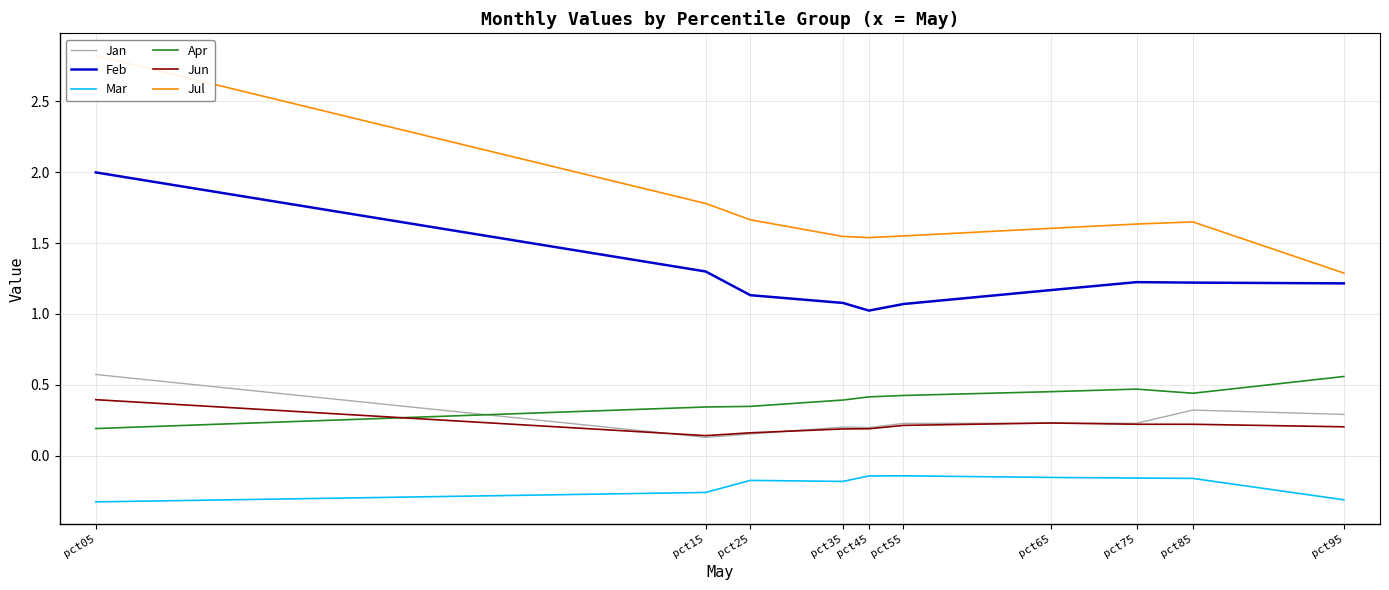

Reading left to right, list all the values displayed in this chart.

Jan: pct05=0.6	pct15=0.1	pct25=0.2	pct35=0.2	pct45=0.2	pct55=0.2	pct65=0.2	pct75=0.2	pct85=0.3	pct95=0.3
Feb: pct05=2.0	pct15=1.3	pct25=1.1	pct35=1.1	pct45=1.0	pct55=1.1	pct65=1.2	pct75=1.2	pct85=1.2	pct95=1.2
Mar: pct05=-0.3	pct15=-0.3	pct25=-0.2	pct35=-0.2	pct45=-0.1	pct55=-0.1	pct65=-0.2	pct75=-0.2	pct85=-0.2	pct95=-0.3
Apr: pct05=0.2	pct15=0.3	pct25=0.3	pct35=0.4	pct45=0.4	pct55=0.4	pct65=0.5	pct75=0.5	pct85=0.4	pct95=0.6
Jun: pct05=0.4	pct15=0.1	pct25=0.2	pct35=0.2	pct45=0.2	pct55=0.2	pct65=0.2	pct75=0.2	pct85=0.2	pct95=0.2
Jul: pct05=2.8	pct15=1.8	pct25=1.7	pct35=1.5	pct45=1.5	pct55=1.5	pct65=1.6	pct75=1.6	pct85=1.6	pct95=1.3